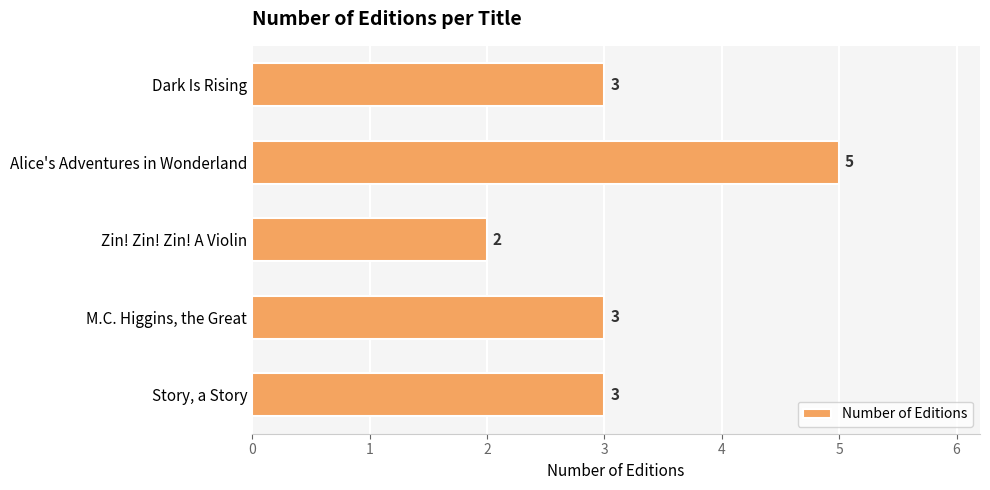

What is the maximum value shown in the chart?

5